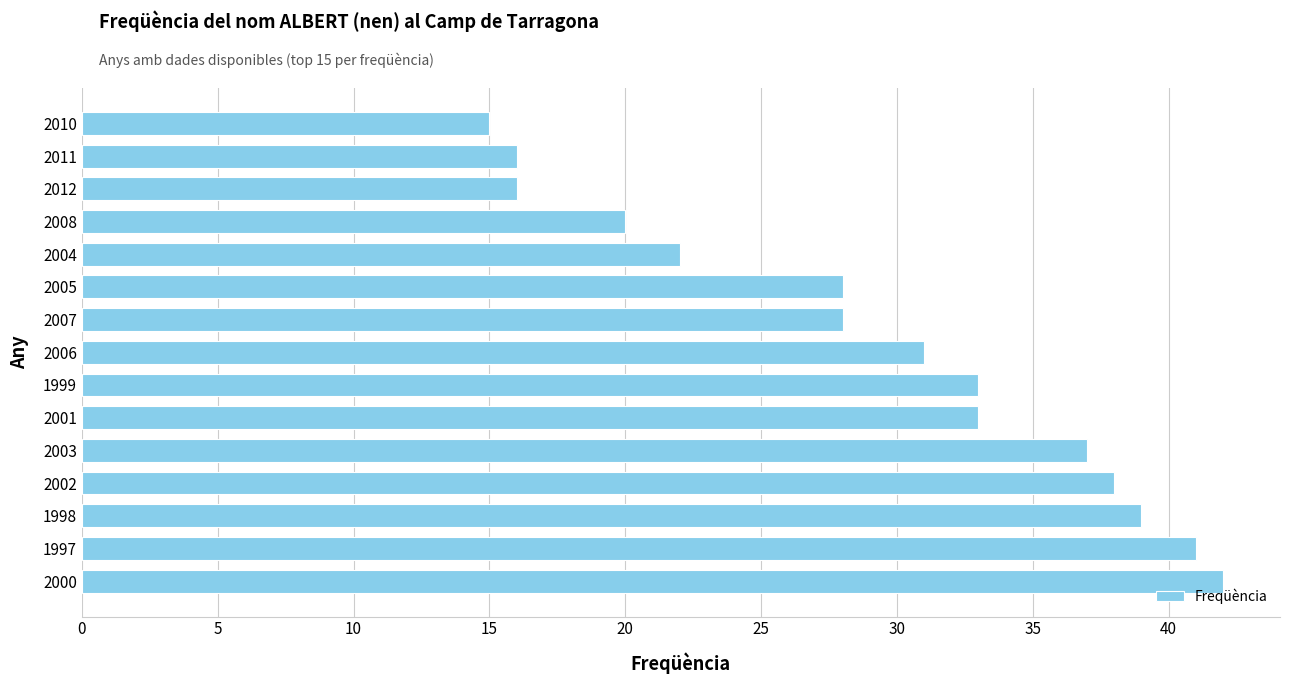

What is the difference between the maximum and minimum values?

27